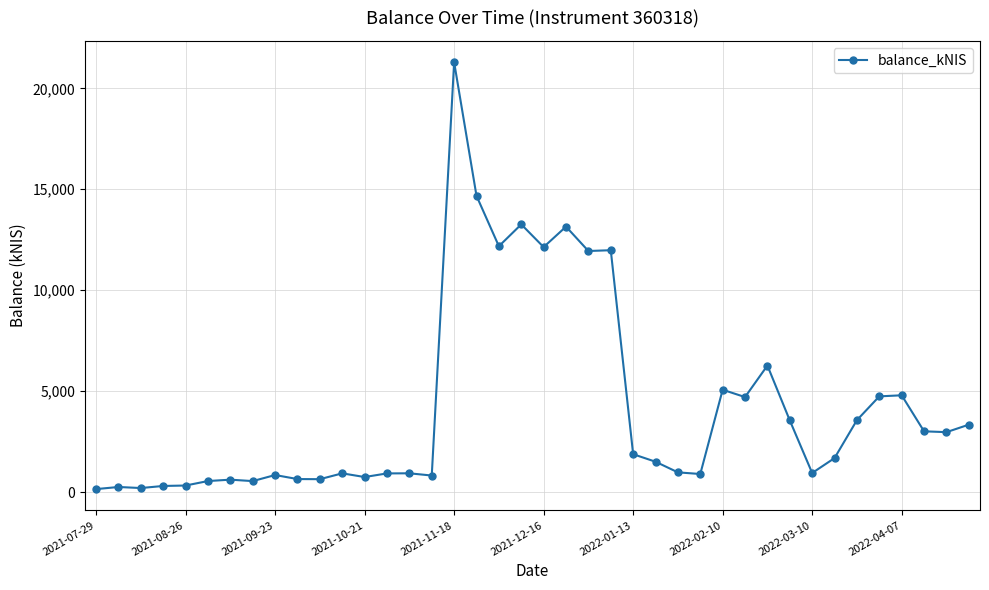

What is the difference between the maximum and minimum values?

21142.4